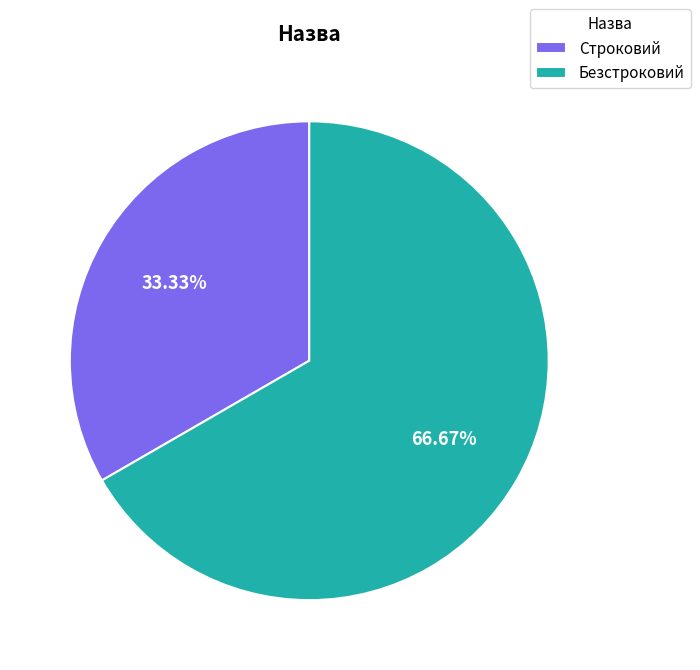

What is the ratio of the value at Безстроковий to the value at Строковий?

2.0